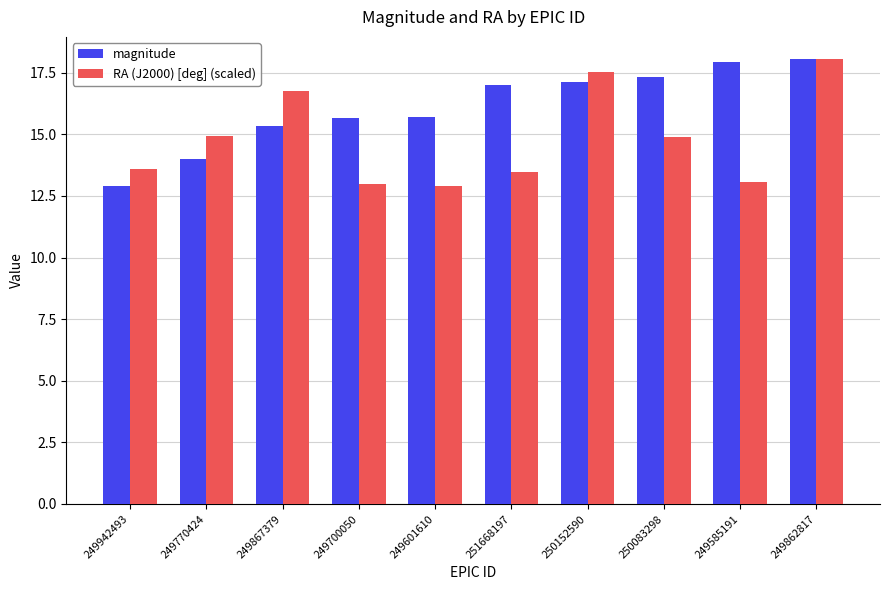

What is the average value of the magnitude series?

16.1